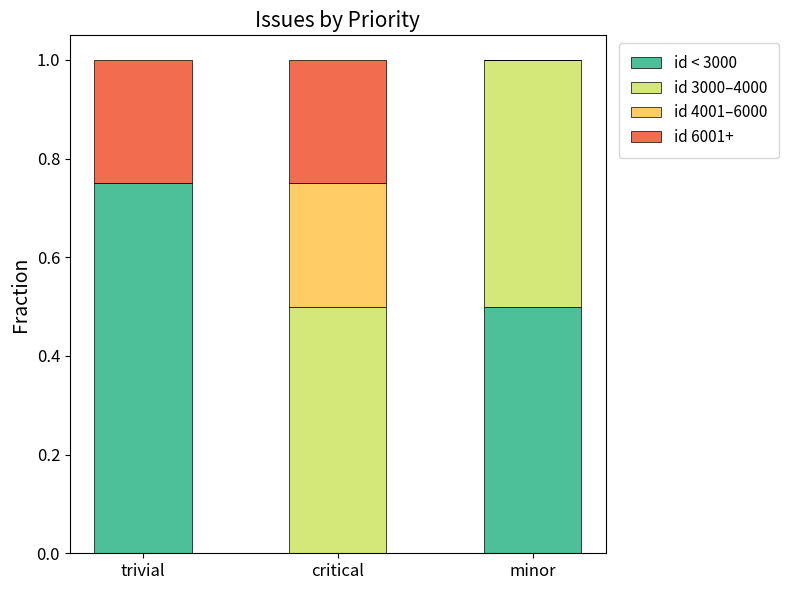

What is the sum of the id < 3000 values at minor and critical?

0.5